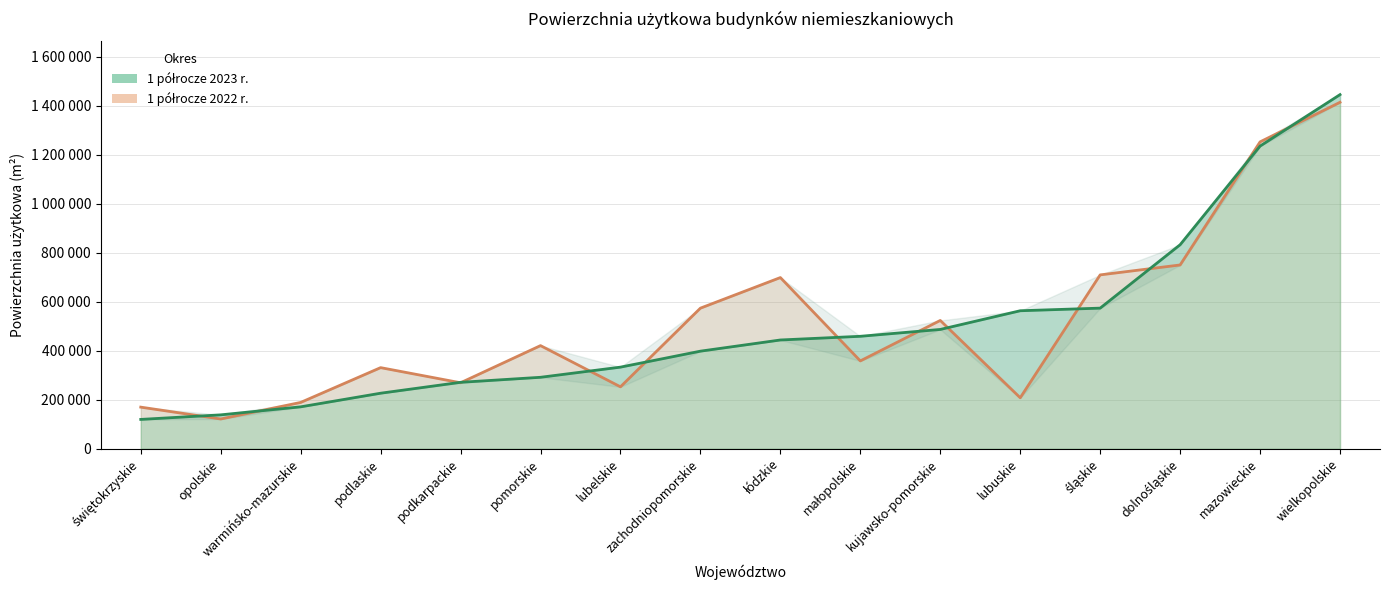

What is the difference between the maximum and minimum values in the 1 półrocze 2023 r. series?

1324927